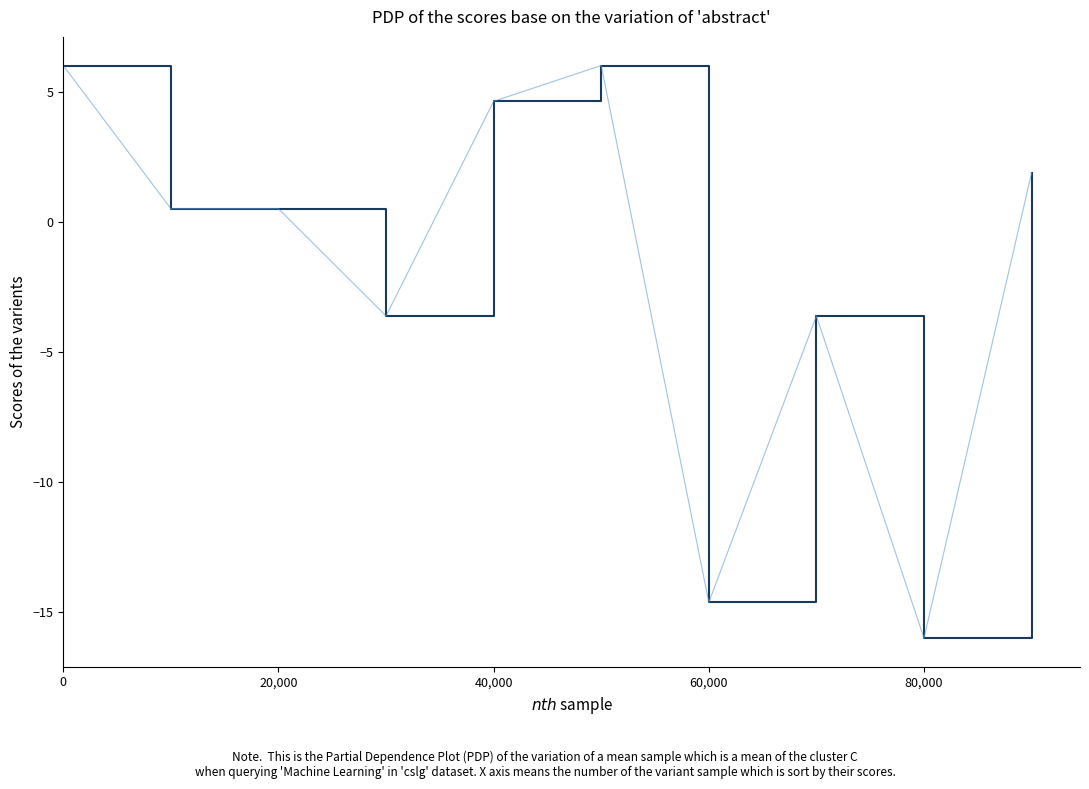

Reading right to left, extract all data points from this chart.

1.9	-16.0	-3.6	-14.6	6.0	4.6	-3.6	0.5	0.5	6.0